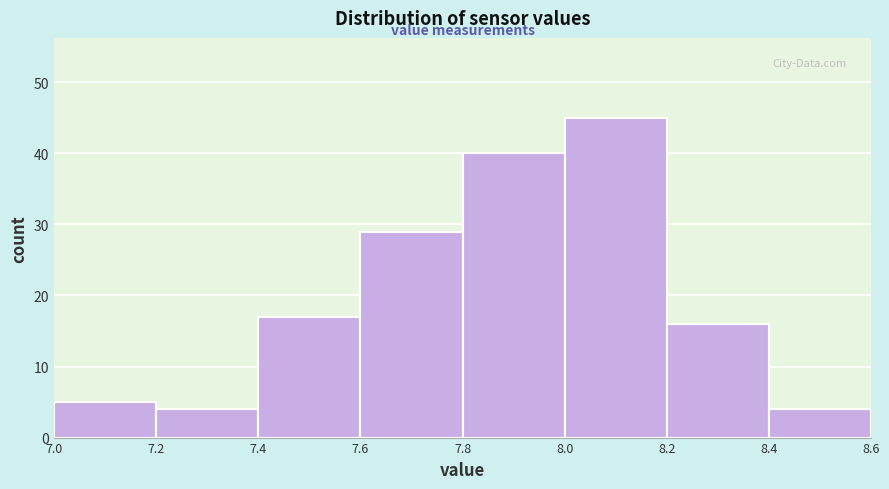

Reading left to right, transcribe this chart: for each bar, give the range it covers on the x-axis and its height. The values are not printed on the chart, so give them approximately, as read against the axis.

7.0 to 7.2: 5
7.2 to 7.4: 4
7.4 to 7.6: 17
7.6 to 7.8: 29
7.8 to 8.0: 40
8.0 to 8.2: 45
8.2 to 8.4: 16
8.4 to 8.6: 4